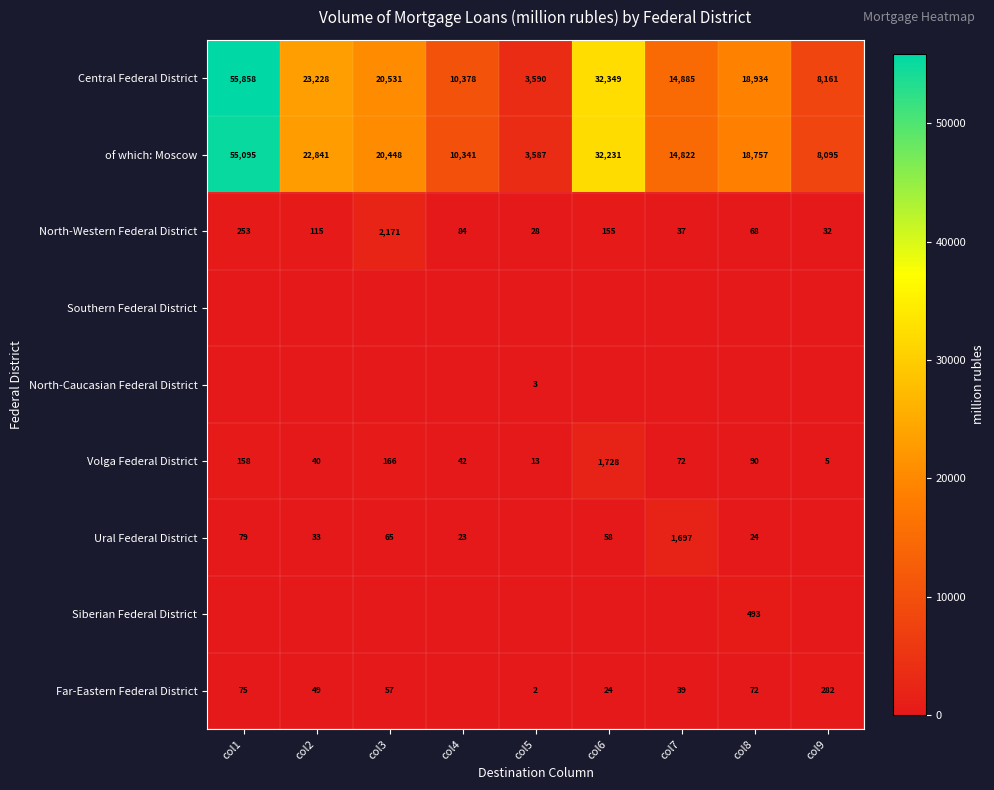

At which category is the sum across all series the highest?

col1